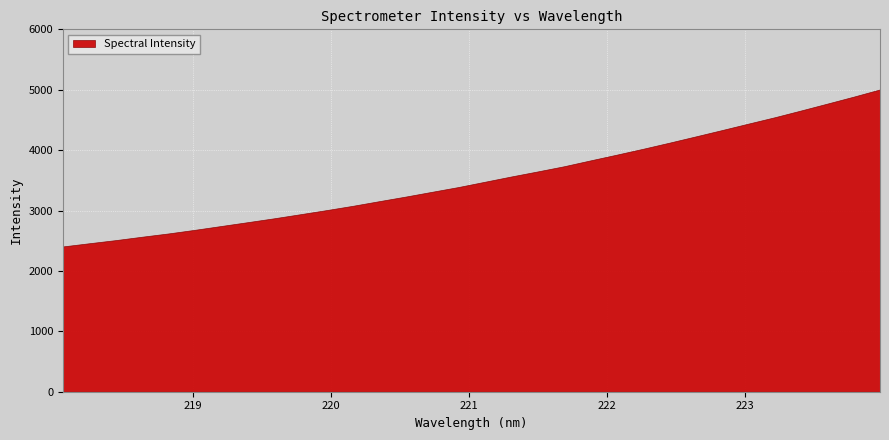

What is the value of the 19th point from the left?

3647.3